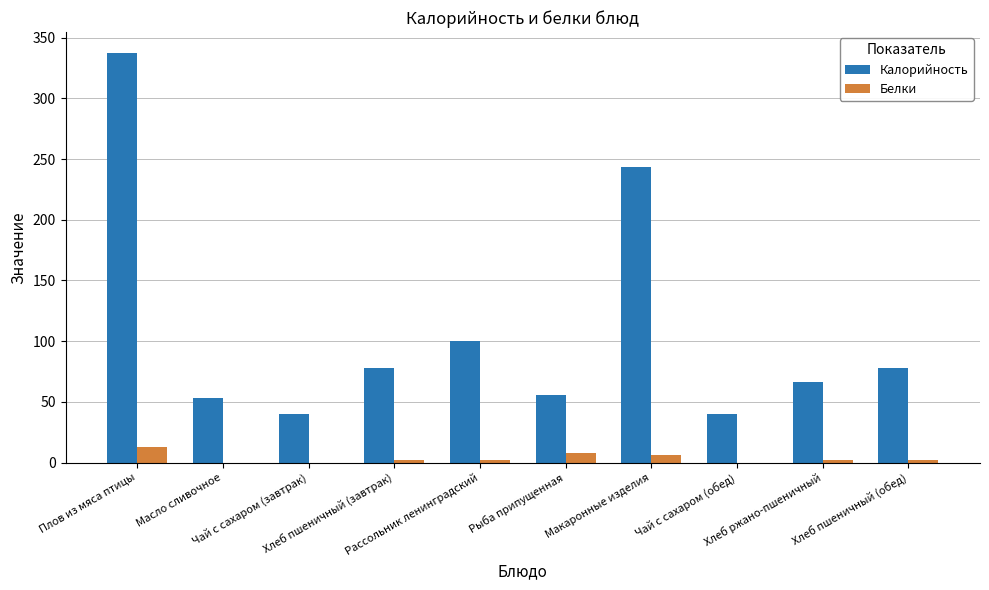

What is the sum of all Калорийность values?

1091.8